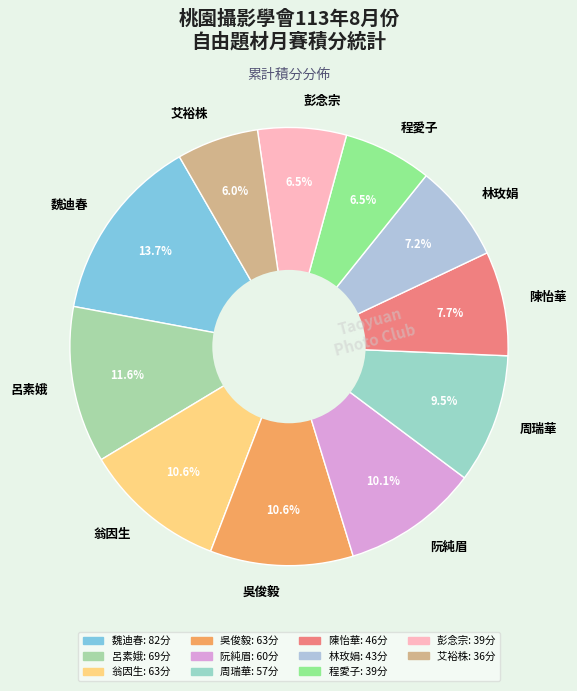

Is there a majority slice in this chart?

No